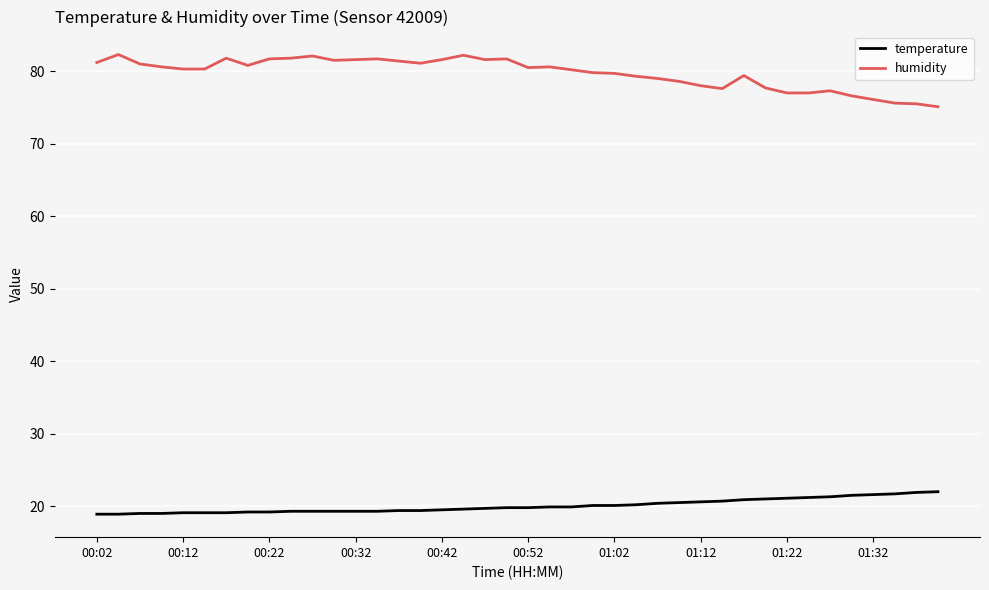

True or false: humidity and temperature cross at least once.

False